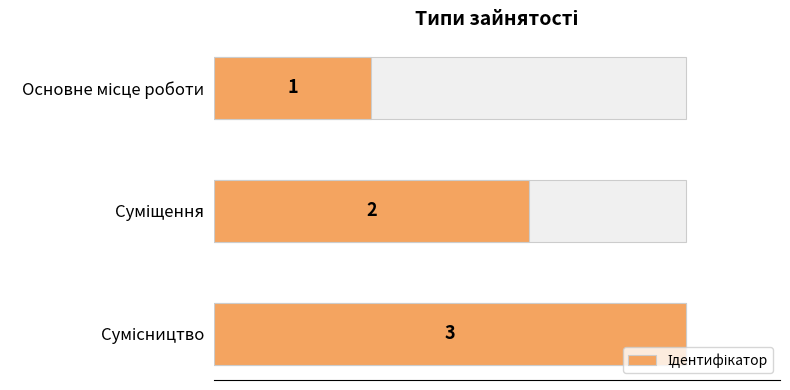

What is the difference between the maximum and minimum values?

2